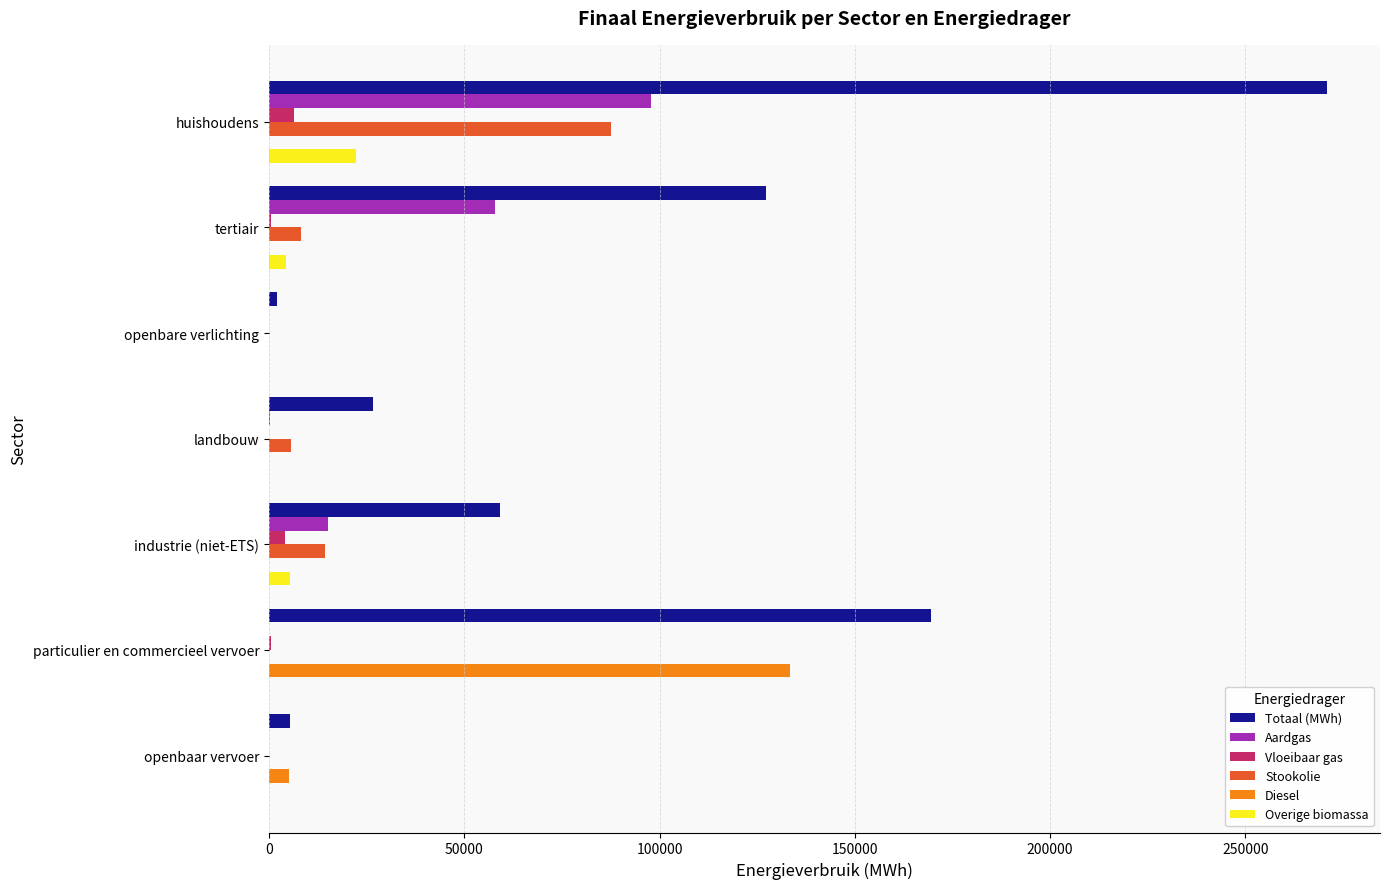

What is the maximum value shown in the chart?

270910.9